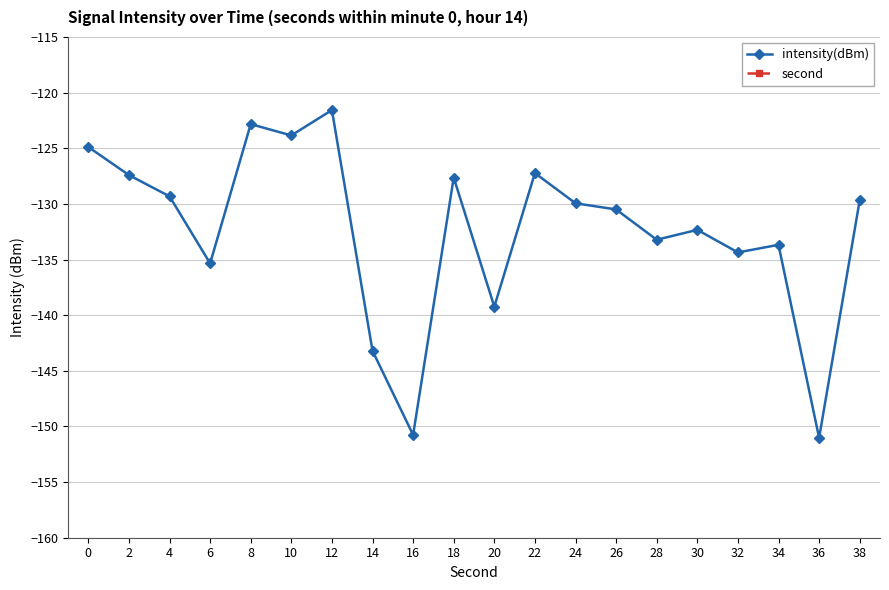

How many values in the second series exceed 20?

9